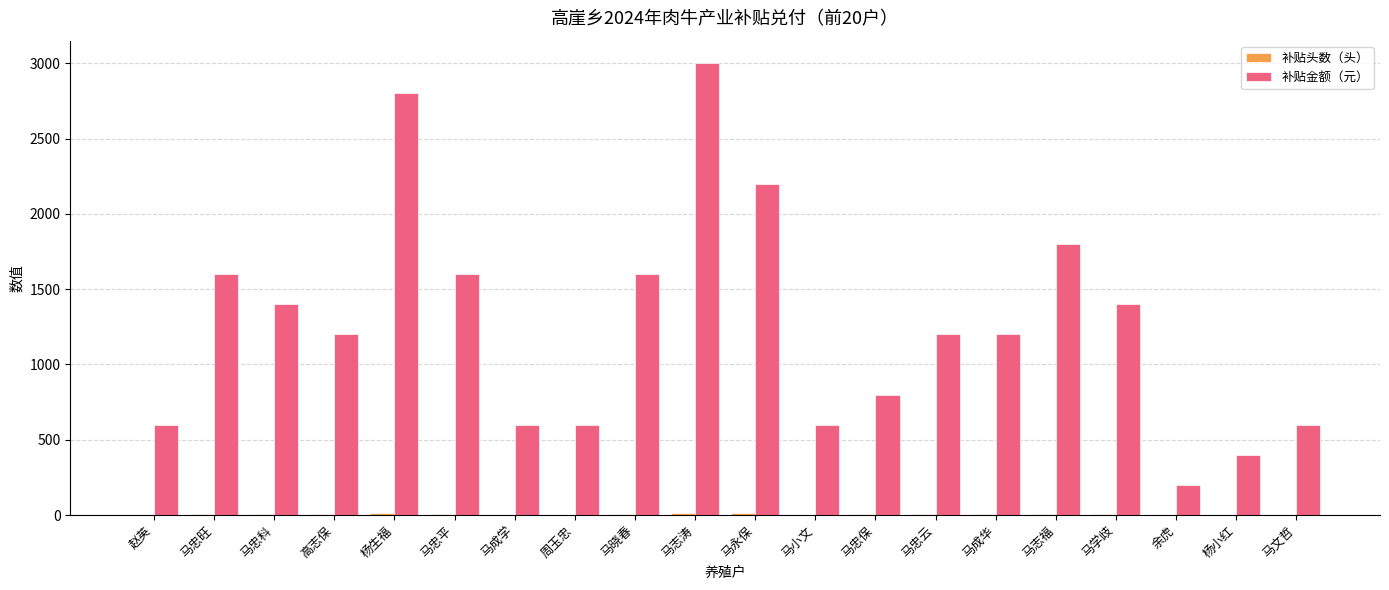

At which category is the sum across all series the highest?

马志涛